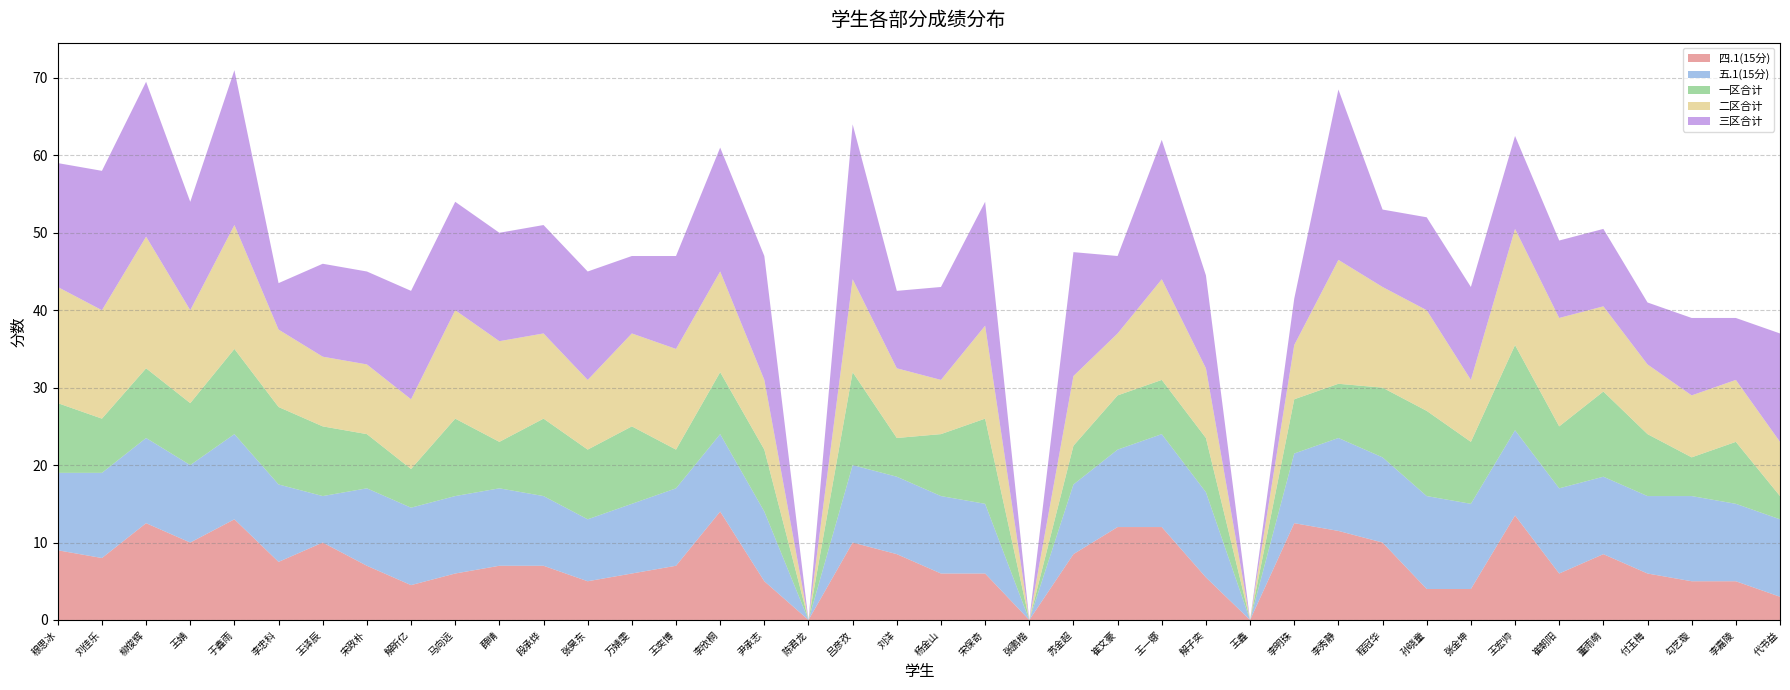

Reading right to left, extract all data points from this chart.

四.1(15分): 代书益=3.0	李嘉陵=5.0	勾艺璇=5.0	付玉梅=6.0	董雨萌=8.5	崔朝阳=6.0	王宏帅=13.5	张金坤=4.0	孙晓童=4.0	程冠华=10.0	李秀静=11.5	李明珠=12.5	王鑫=0.0	解子奕=5.5	王一娜=12.0	崔文豪=12.0	苏金超=8.5	张鹏楷=0.0	宋保奇=6.0	杨金山=6.0	刘洋=8.5	吕彦孜=10.0	陈君龙=0.0	尹承志=5.0	李欣桐=14.0	王奕博=7.0	万婧雯=6.0	张昊东=5.0	段承烨=7.0	薛晴=7.0	马向远=6.0	解昕亿=4.5	宋政朴=7.0	王译辰=10.0	李忠科=7.5	于鑫雨=13.0	王婧=10.0	柳俊辉=12.5	刘佳乐=8.0	穆思冰=9.0
五.1(15分): 代书益=10.0	李嘉陵=10.0	勾艺璇=11.0	付玉梅=10.0	董雨萌=10.0	崔朝阳=11.0	王宏帅=11.0	张金坤=11.0	孙晓童=12.0	程冠华=11.0	李秀静=12.0	李明珠=9.0	王鑫=0.0	解子奕=11.0	王一娜=12.0	崔文豪=10.0	苏金超=9.0	张鹏楷=0.0	宋保奇=9.0	杨金山=10.0	刘洋=10.0	吕彦孜=10.0	陈君龙=0.0	尹承志=9.0	李欣桐=10.0	王奕博=10.0	万婧雯=9.0	张昊东=8.0	段承烨=9.0	薛晴=10.0	马向远=10.0	解昕亿=10.0	宋政朴=10.0	王译辰=6.0	李忠科=10.0	于鑫雨=11.0	王婧=10.0	柳俊辉=11.0	刘佳乐=11.0	穆思冰=10.0
一区合计: 代书益=3.0	李嘉陵=8.0	勾艺璇=5.0	付玉梅=8.0	董雨萌=11.0	崔朝阳=8.0	王宏帅=11.0	张金坤=8.0	孙晓童=11.0	程冠华=9.0	李秀静=7.0	李明珠=7.0	王鑫=0.0	解子奕=7.0	王一娜=7.0	崔文豪=7.0	苏金超=5.0	张鹏楷=0.0	宋保奇=11.0	杨金山=8.0	刘洋=5.0	吕彦孜=12.0	陈君龙=0.0	尹承志=8.0	李欣桐=8.0	王奕博=5.0	万婧雯=10.0	张昊东=9.0	段承烨=10.0	薛晴=6.0	马向远=10.0	解昕亿=5.0	宋政朴=7.0	王译辰=9.0	李忠科=10.0	于鑫雨=11.0	王婧=8.0	柳俊辉=9.0	刘佳乐=7.0	穆思冰=9.0
二区合计: 代书益=7.0	李嘉陵=8.0	勾艺璇=8.0	付玉梅=9.0	董雨萌=11.0	崔朝阳=14.0	王宏帅=15.0	张金坤=8.0	孙晓童=13.0	程冠华=13.0	李秀静=16.0	李明珠=7.0	王鑫=0.0	解子奕=9.0	王一娜=13.0	崔文豪=8.0	苏金超=9.0	张鹏楷=0.0	宋保奇=12.0	杨金山=7.0	刘洋=9.0	吕彦孜=12.0	陈君龙=0.0	尹承志=9.0	李欣桐=13.0	王奕博=13.0	万婧雯=12.0	张昊东=9.0	段承烨=11.0	薛晴=13.0	马向远=14.0	解昕亿=9.0	宋政朴=9.0	王译辰=9.0	李忠科=10.0	于鑫雨=16.0	王婧=12.0	柳俊辉=17.0	刘佳乐=14.0	穆思冰=15.0
三区合计: 代书益=14.0	李嘉陵=8.0	勾艺璇=10.0	付玉梅=8.0	董雨萌=10.0	崔朝阳=10.0	王宏帅=12.0	张金坤=12.0	孙晓童=12.0	程冠华=10.0	李秀静=22.0	李明珠=6.0	王鑫=0.0	解子奕=12.0	王一娜=18.0	崔文豪=10.0	苏金超=16.0	张鹏楷=0.0	宋保奇=16.0	杨金山=12.0	刘洋=10.0	吕彦孜=20.0	陈君龙=0.0	尹承志=16.0	李欣桐=16.0	王奕博=12.0	万婧雯=10.0	张昊东=14.0	段承烨=14.0	薛晴=14.0	马向远=14.0	解昕亿=14.0	宋政朴=12.0	王译辰=12.0	李忠科=6.0	于鑫雨=20.0	王婧=14.0	柳俊辉=20.0	刘佳乐=18.0	穆思冰=16.0